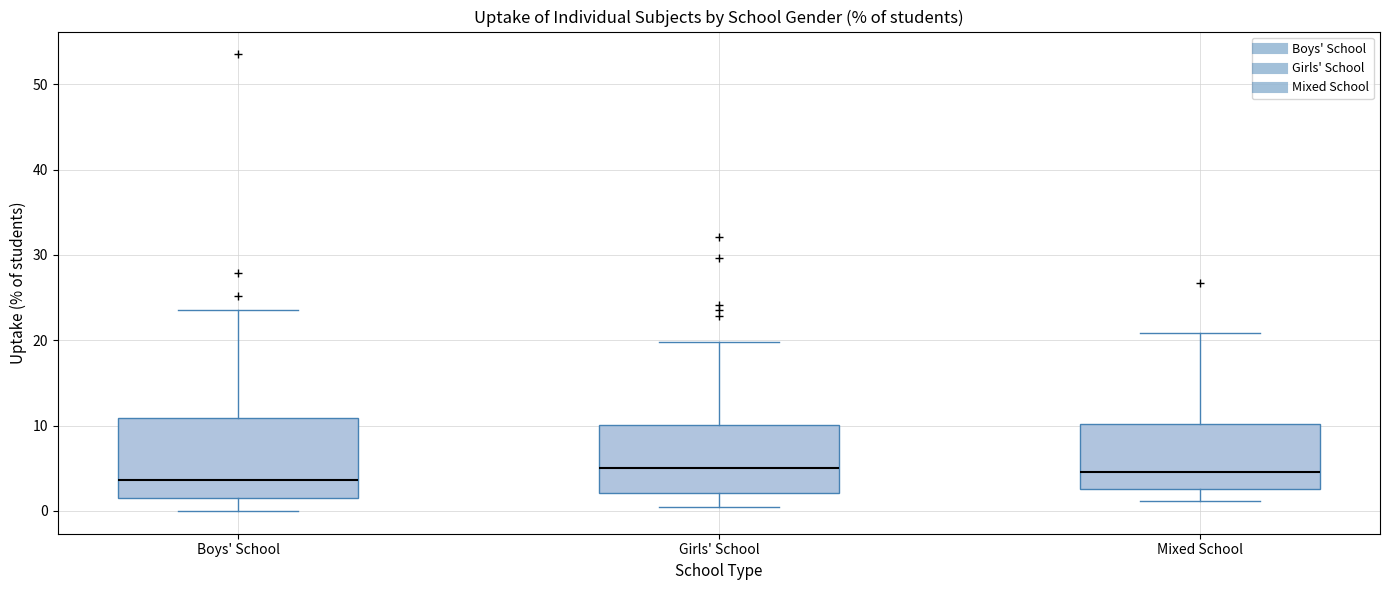

Where is the upper edge of the box for Mixed School on the y-axis? The values are not printed on the chart, so give them approximately, as read against the axis.

10